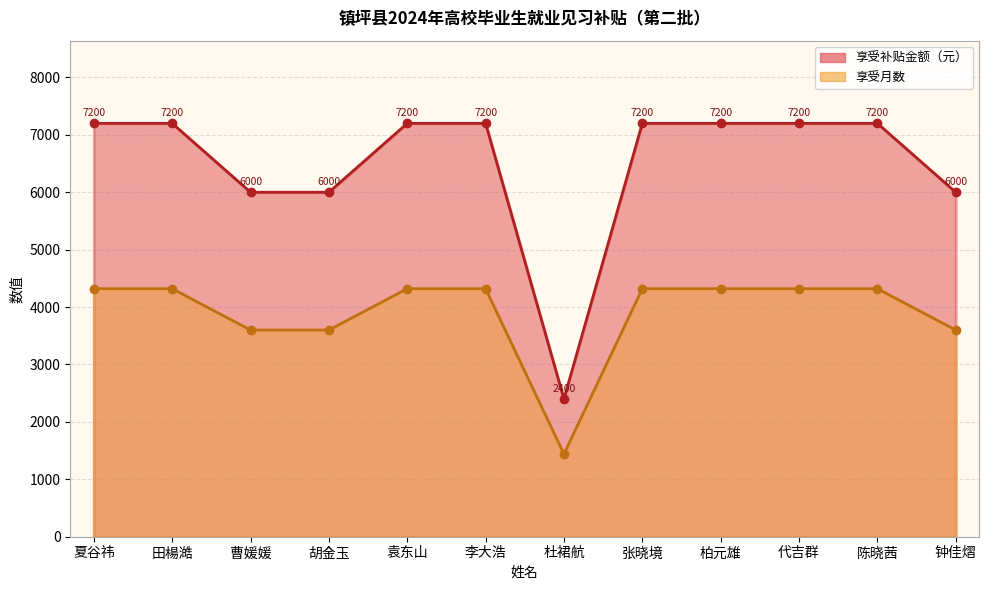

What is the label of the 8th point from the left?

张晓境